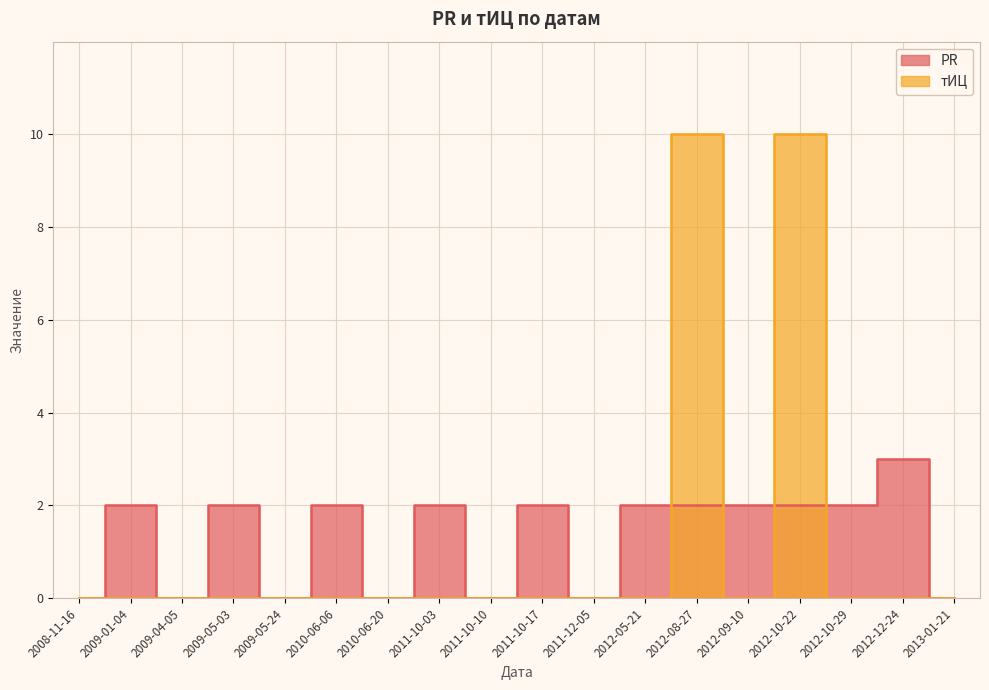

Which category has the highest value across all series?

2012-08-27